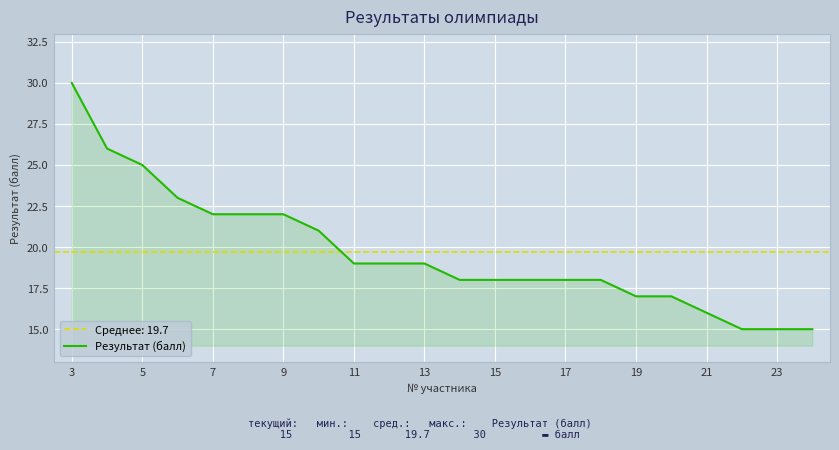

Is it true that Результат (балл) equals 24 at 15?

False